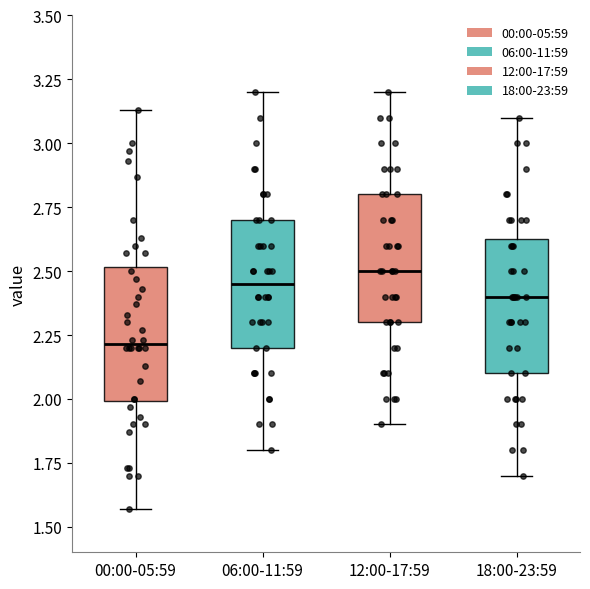

Where is the lower edge of the box for 06:00-11:59 on the y-axis? The values are not printed on the chart, so give them approximately, as read against the axis.

2.20